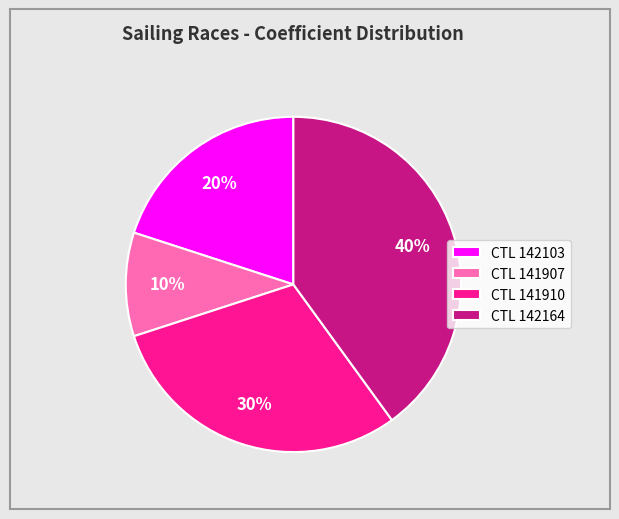

How many segments does this pie chart have?

4